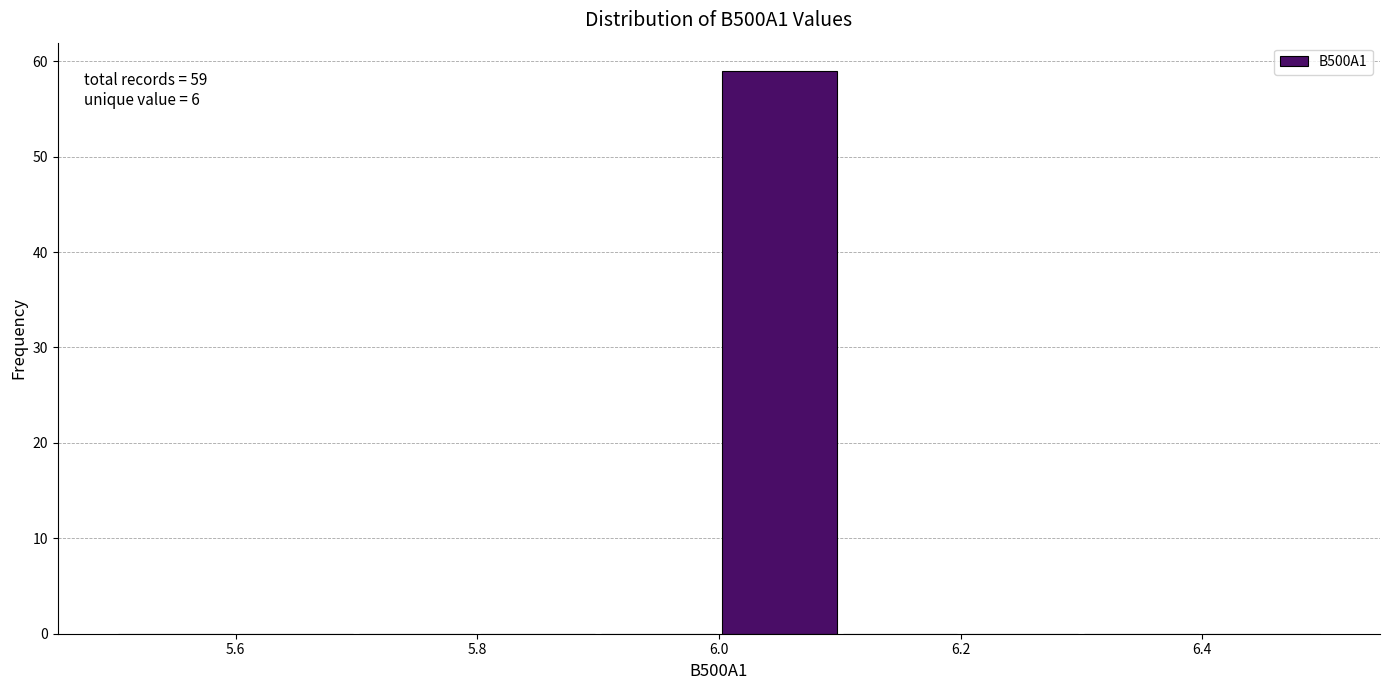

Which range on the x-axis has the tallest bar?

6.0 to 6.1